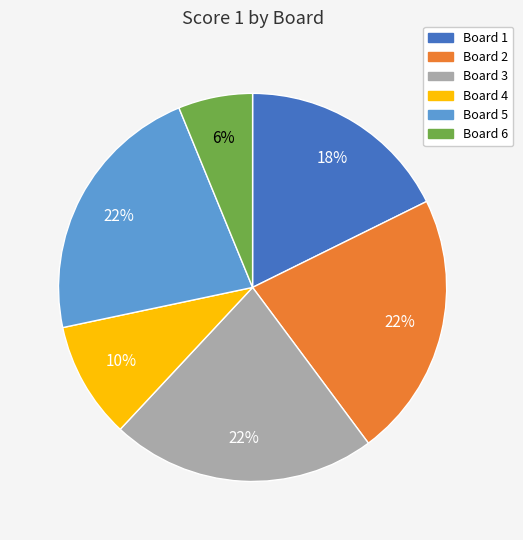

To the nearest percent, what is the difference between the largest and smallest slice percentages?

16%